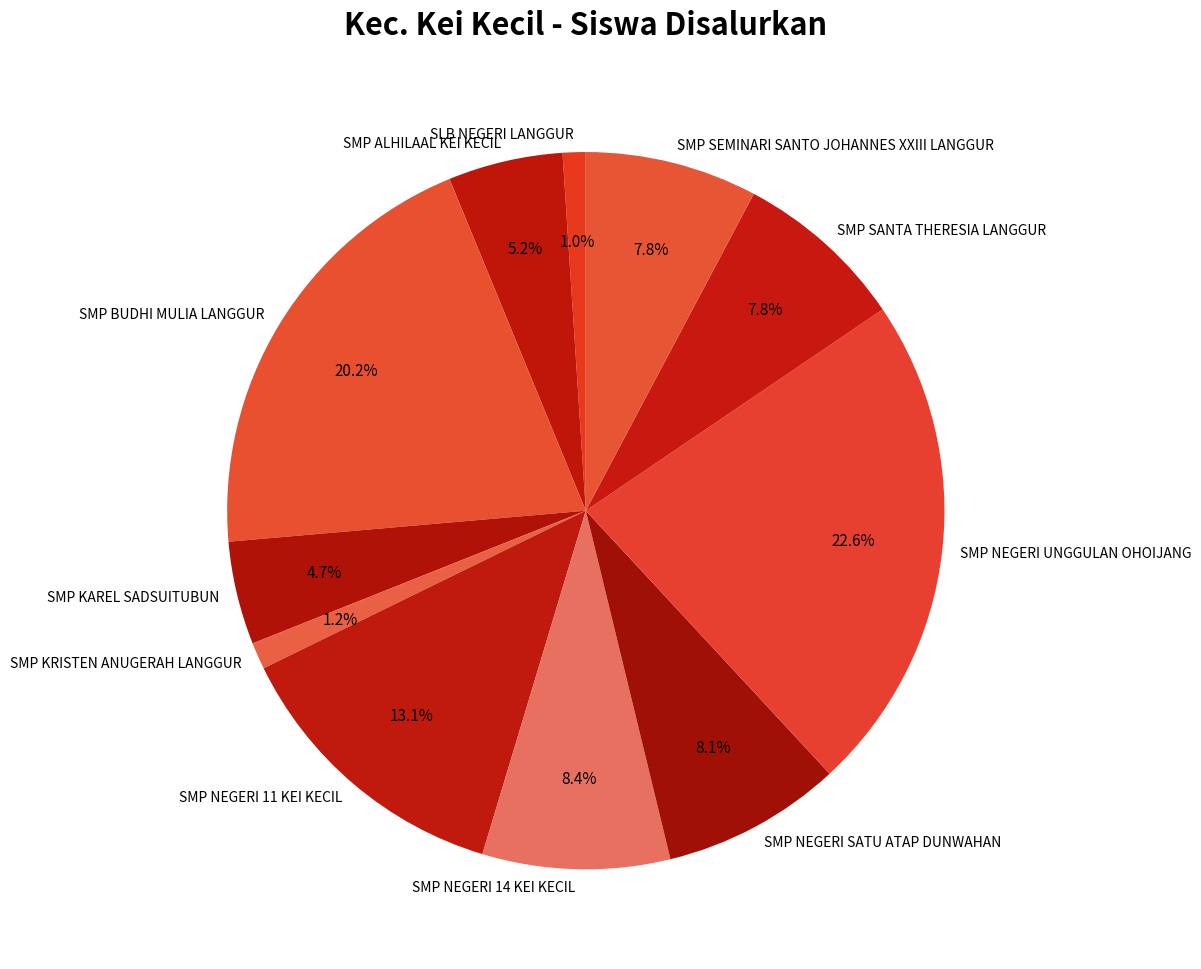

What is the largest slice in the pie chart?

SMP NEGERI UNGGULAN OHOIJANG